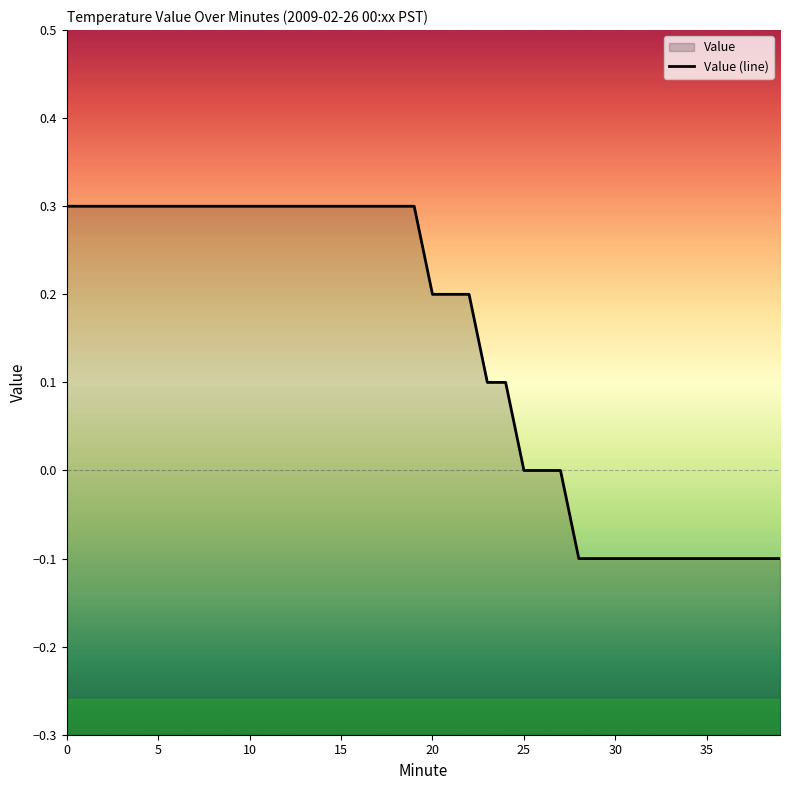

Count the values in the range 0 to 1.

28